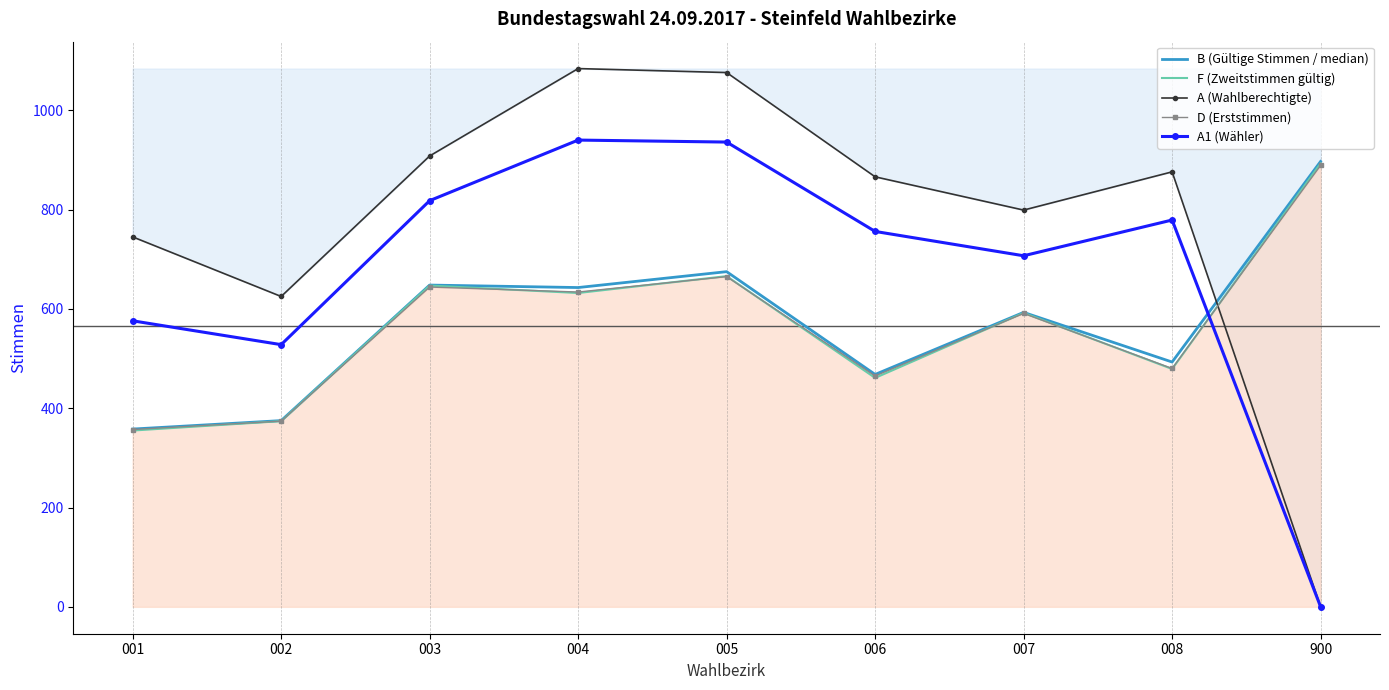

What is the difference between the maximum and minimum values in the A1 (Wähler) series?

940